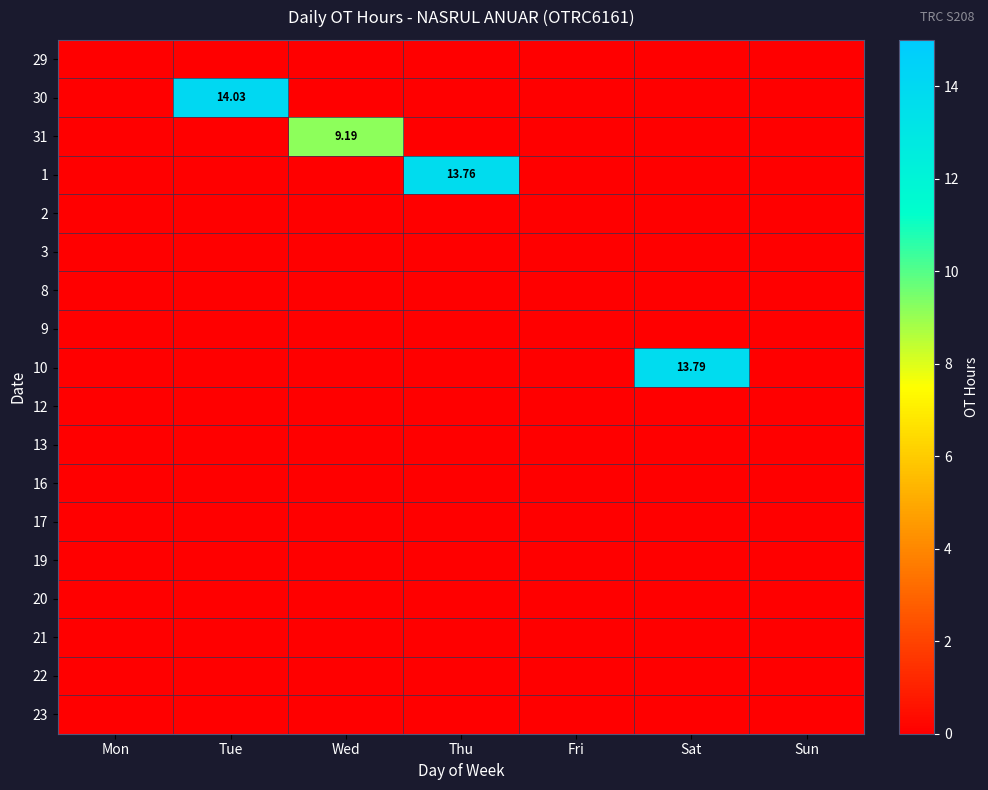

Which category has the highest value across all series?

Tue